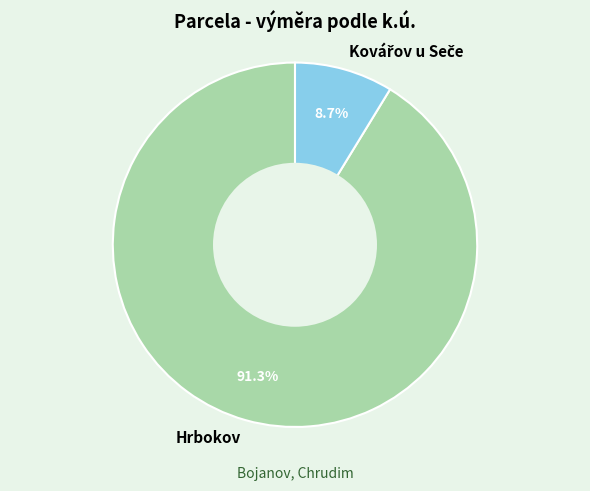

Which slice is the largest?

Hrbokov